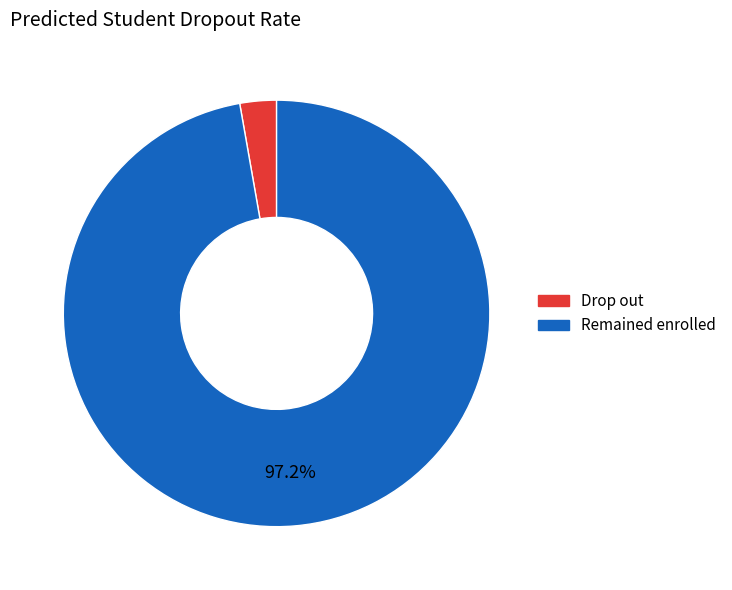

How many slices are in this pie chart?

2